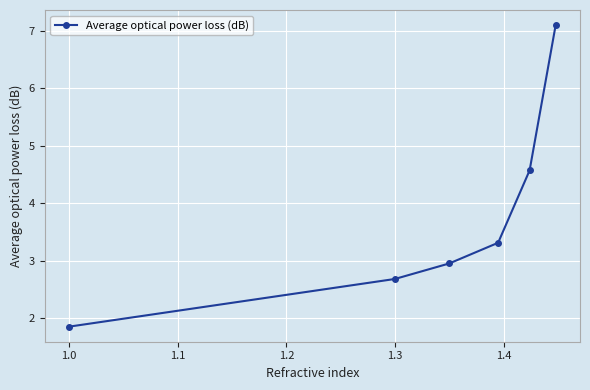

How many series are shown in this chart?

1